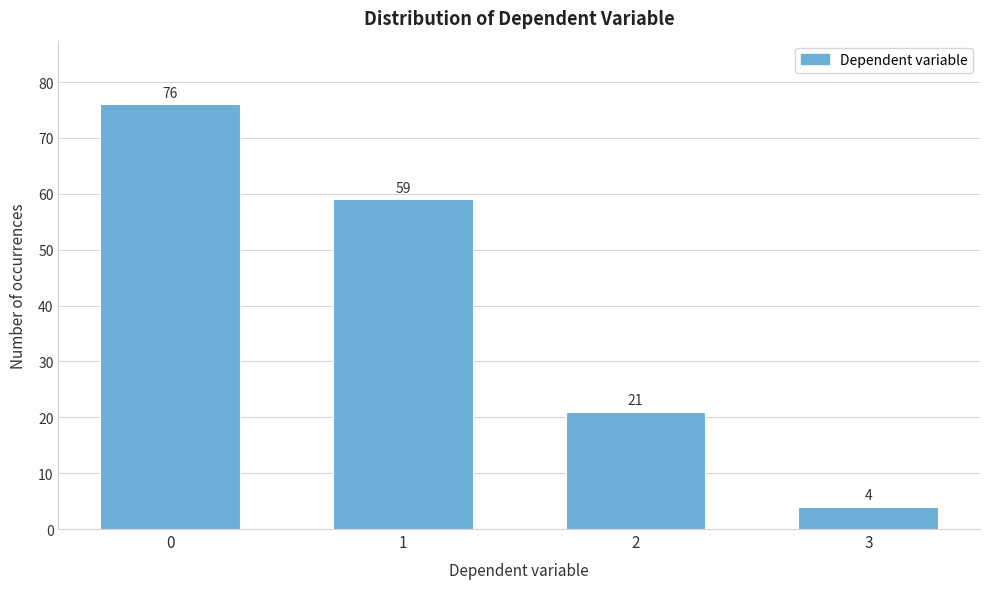

Reading left to right, transcribe all the data shown in this chart.

0=76	1=59	2=21	3=4